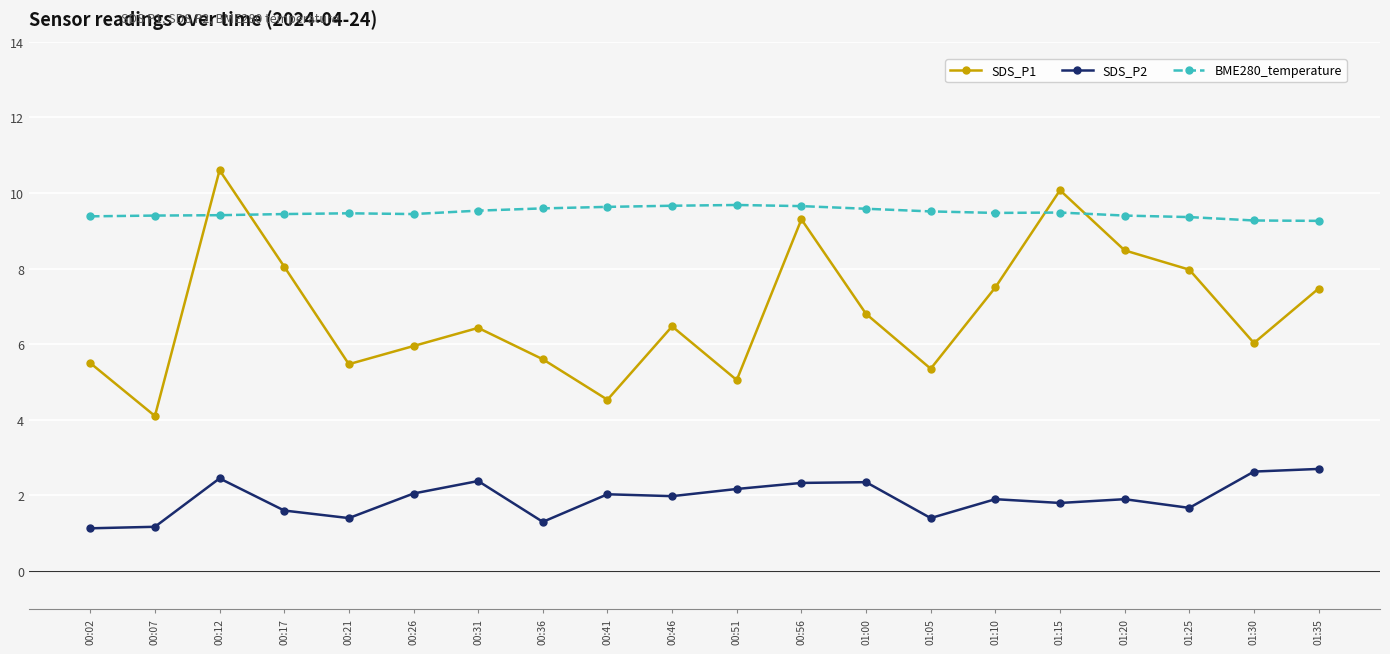

Is this an area chart (filled region under the line)?

No